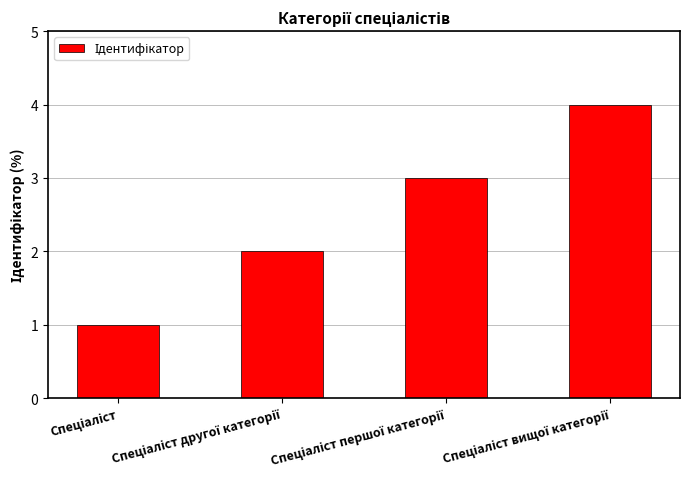

Are the bars grouped side by side (vs. stacked)?

No